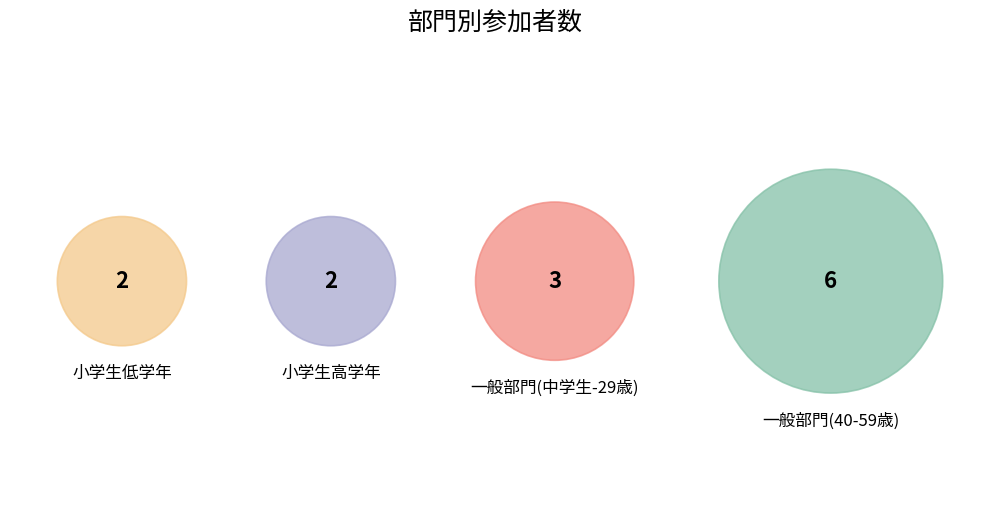

How many slices are in this pie chart?

4